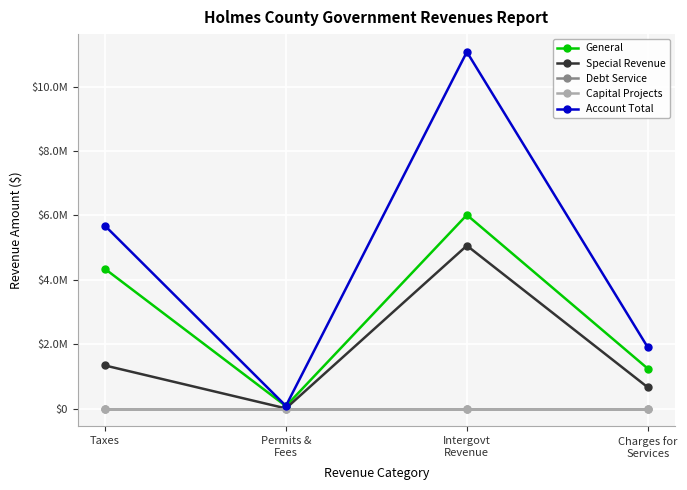

True or false: Special Revenue and Account Total intersect in this chart.

False